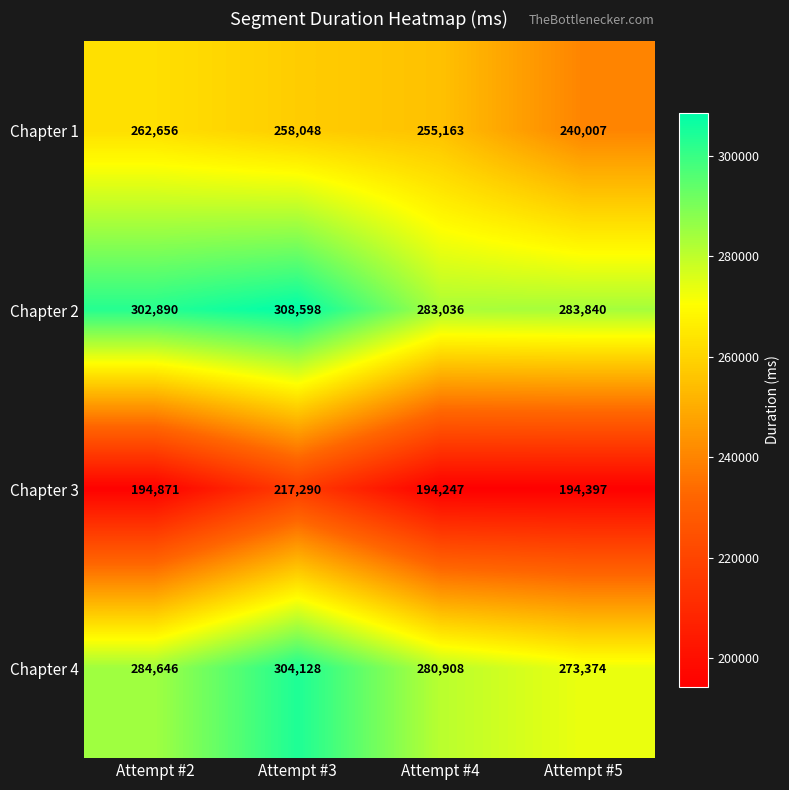

At Attempt #4, list the series in order from smallest to largest.

Chapter 3, Chapter 1, Chapter 4, Chapter 2